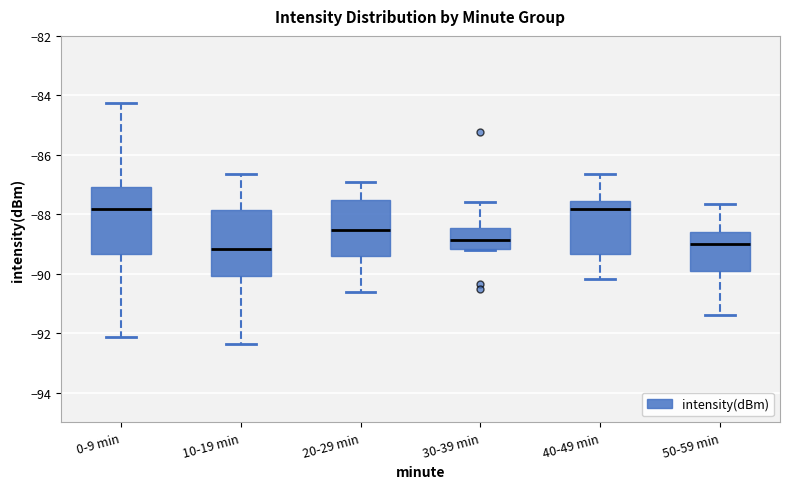

Reading left to right, read every box against the y-axis: the position of its median line, the range the box covers, and the ends of its whiskers. The values are not printed on the chart, so give them approximately, as read against the axis.

0-9 min: median -87.8, box -89.4 to -87.0, whiskers -92.2 to -84.2
10-19 min: median -89.2, box -90.0 to -87.8, whiskers -92.4 to -86.6
20-29 min: median -88.6, box -89.4 to -87.6, whiskers -90.6 to -87.0
30-39 min: median -88.8, box -89.2 to -88.4, whiskers -89.2 to -87.6
40-49 min: median -87.8, box -89.4 to -87.6, whiskers -90.2 to -86.6
50-59 min: median -89.0, box -89.8 to -88.6, whiskers -91.4 to -87.6